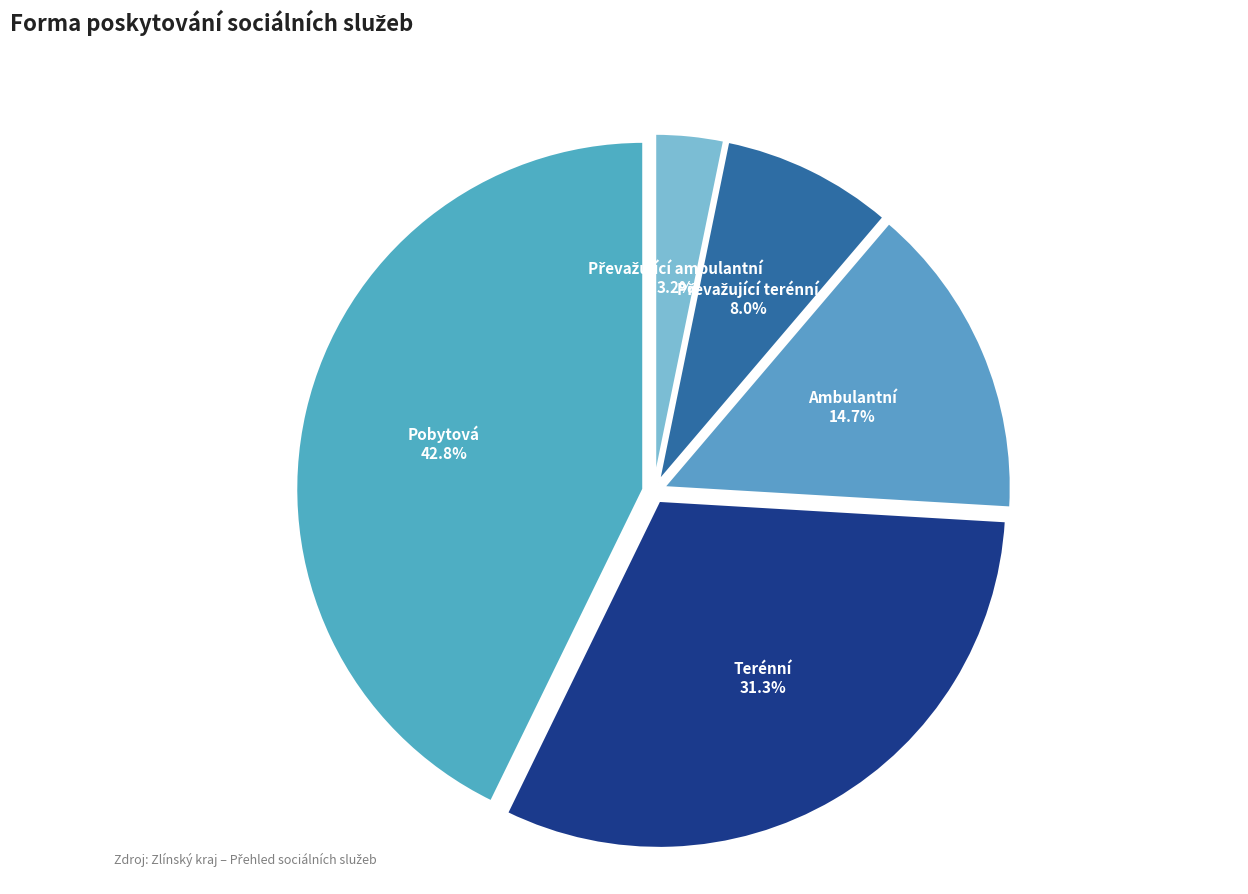

Count the number of slices in the pie.

5